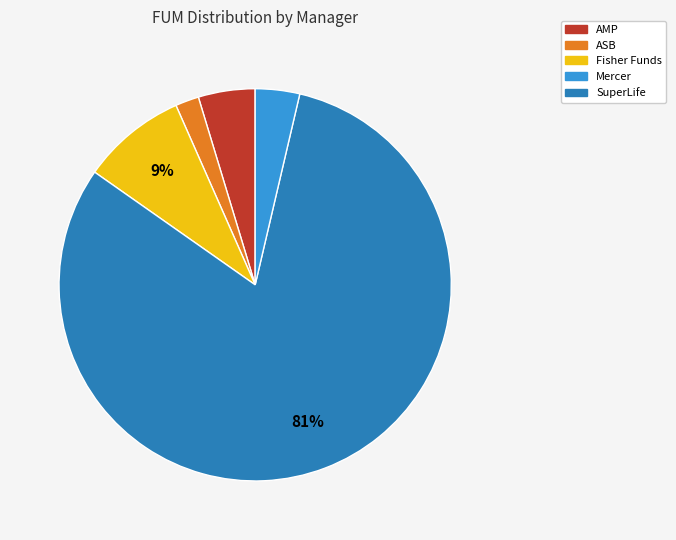

Is there any slice that represents more than half of the pie?

Yes